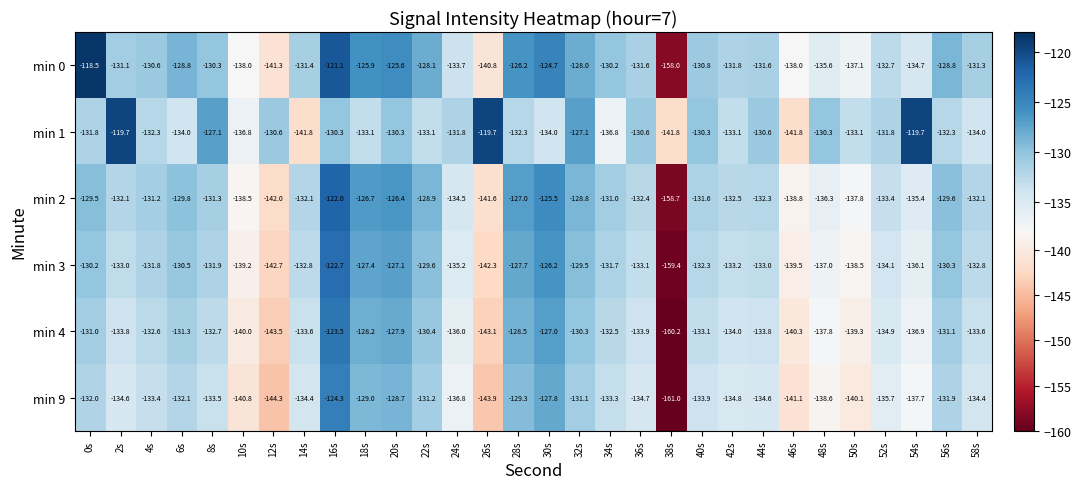

What is the average value of the min 0 series?

-131.9